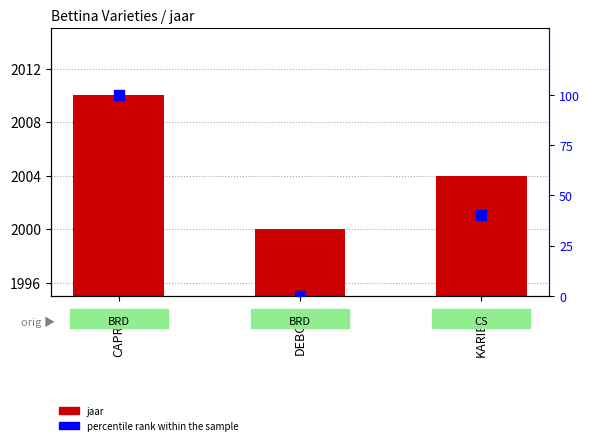

What are all the series names shown in the legend?

jaar, percentile rank within the sample